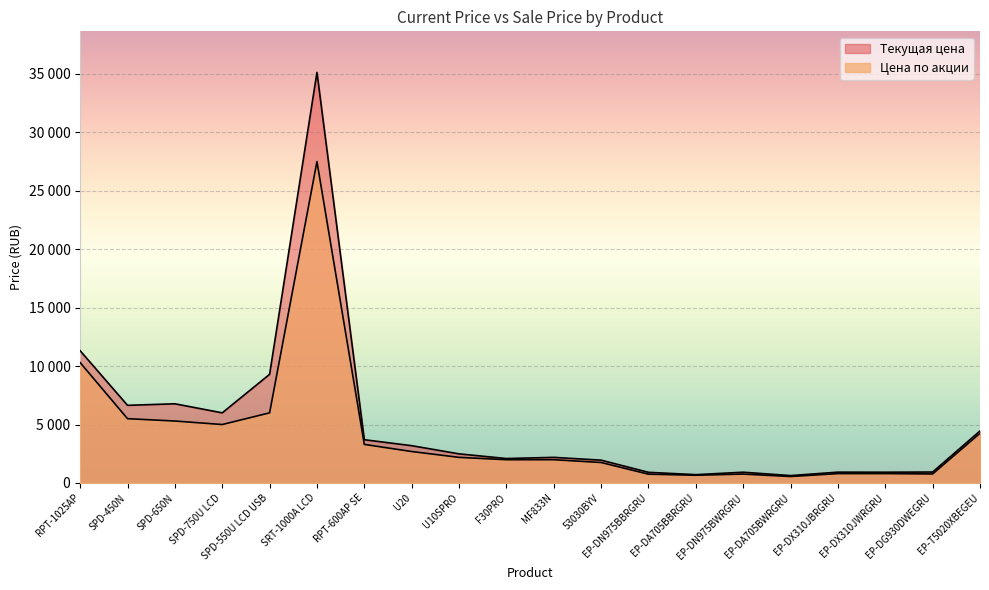

Count the number of data series in this chart.

2